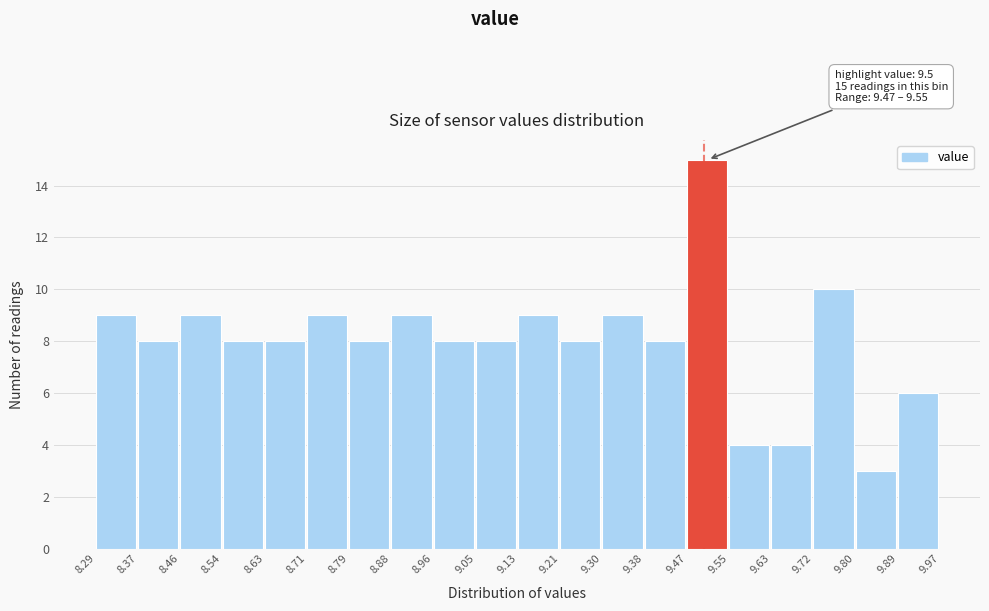

Over which range of the x-axis is the bar tallest?

9.47 to 9.55